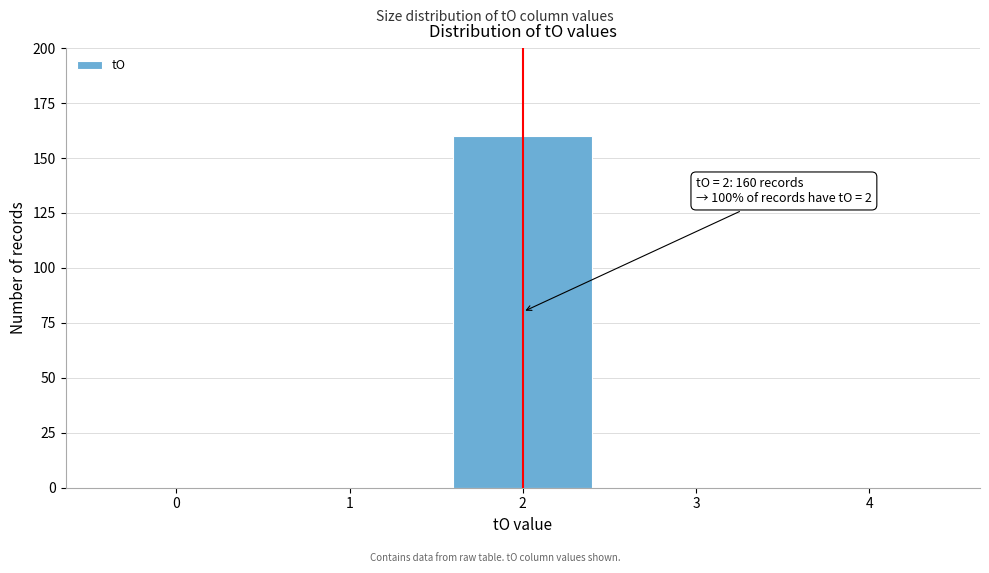

Reading right to left, transcribe all the data shown in this chart.

4=0	3=0	2=160	1=0	0=0